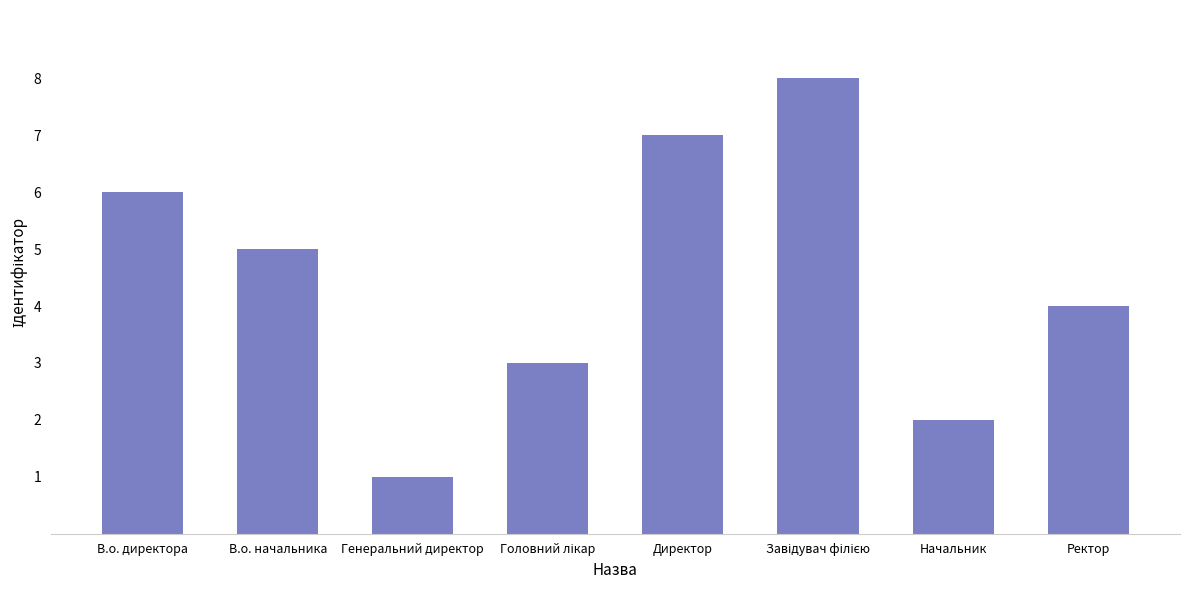

How many bars are there in total?

8